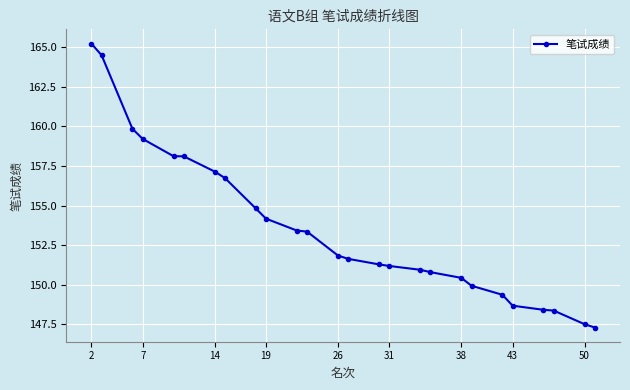

What is the smallest value displayed?

147.3